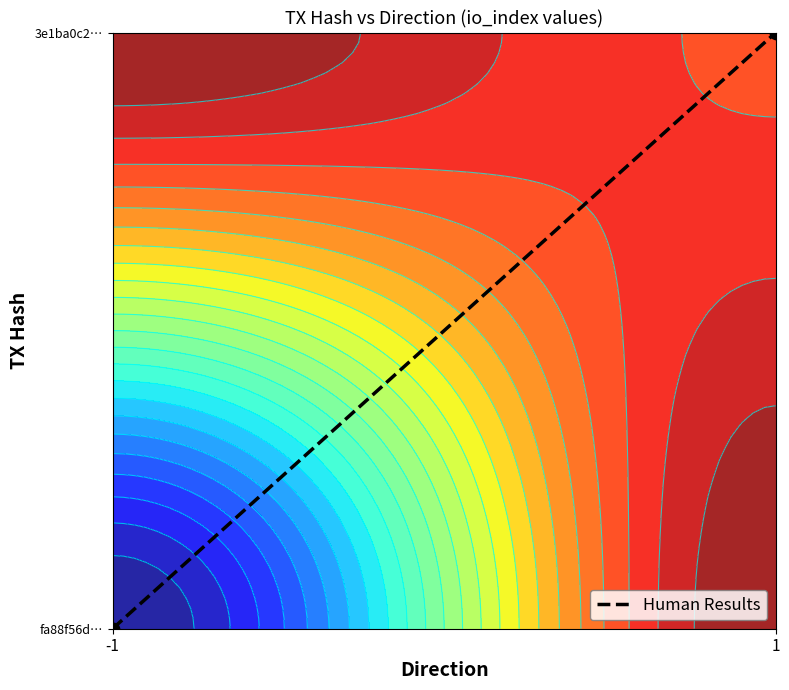

How many positive values are there?

1